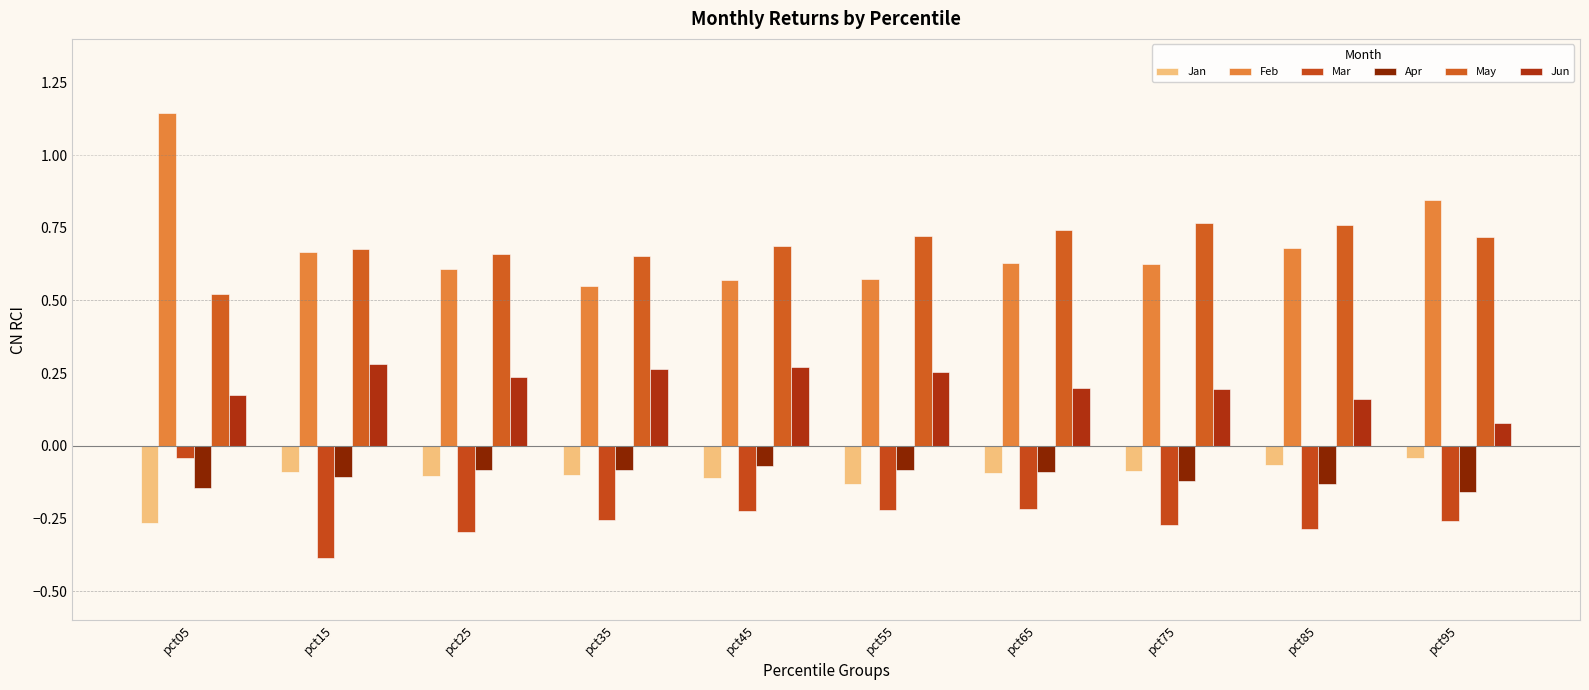

Reading left to right, list all the values displayed in this chart.

Jan: pct05=-0.3	pct15=-0.1	pct25=-0.1	pct35=-0.1	pct45=-0.1	pct55=-0.1	pct65=-0.1	pct75=-0.1	pct85=-0.1	pct95=-0.0
Feb: pct05=1.1	pct15=0.7	pct25=0.6	pct35=0.5	pct45=0.6	pct55=0.6	pct65=0.6	pct75=0.6	pct85=0.7	pct95=0.8
Mar: pct05=-0.0	pct15=-0.4	pct25=-0.3	pct35=-0.3	pct45=-0.2	pct55=-0.2	pct65=-0.2	pct75=-0.3	pct85=-0.3	pct95=-0.3
Apr: pct05=-0.1	pct15=-0.1	pct25=-0.1	pct35=-0.1	pct45=-0.1	pct55=-0.1	pct65=-0.1	pct75=-0.1	pct85=-0.1	pct95=-0.2
May: pct05=0.5	pct15=0.7	pct25=0.7	pct35=0.7	pct45=0.7	pct55=0.7	pct65=0.7	pct75=0.8	pct85=0.8	pct95=0.7
Jun: pct05=0.2	pct15=0.3	pct25=0.2	pct35=0.3	pct45=0.3	pct55=0.3	pct65=0.2	pct75=0.2	pct85=0.2	pct95=0.1